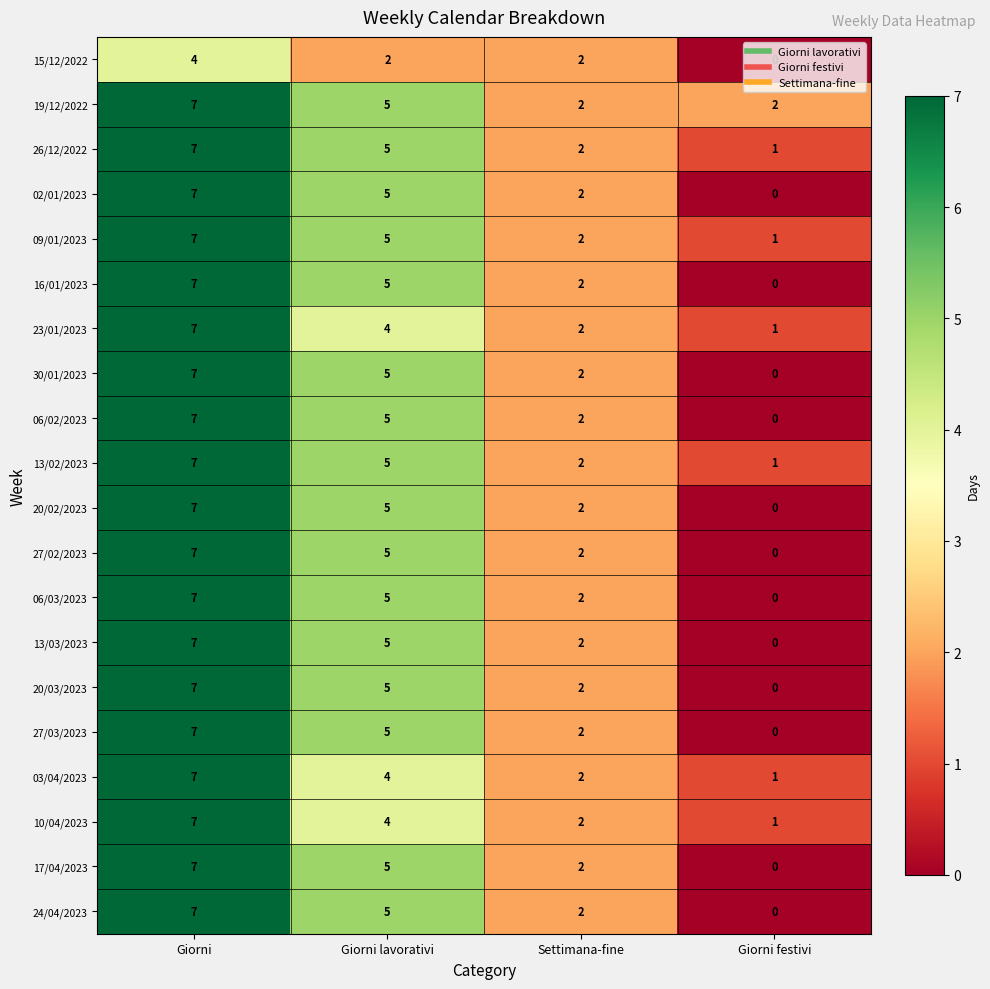

At how many categories does at least one series exceed 1?

4